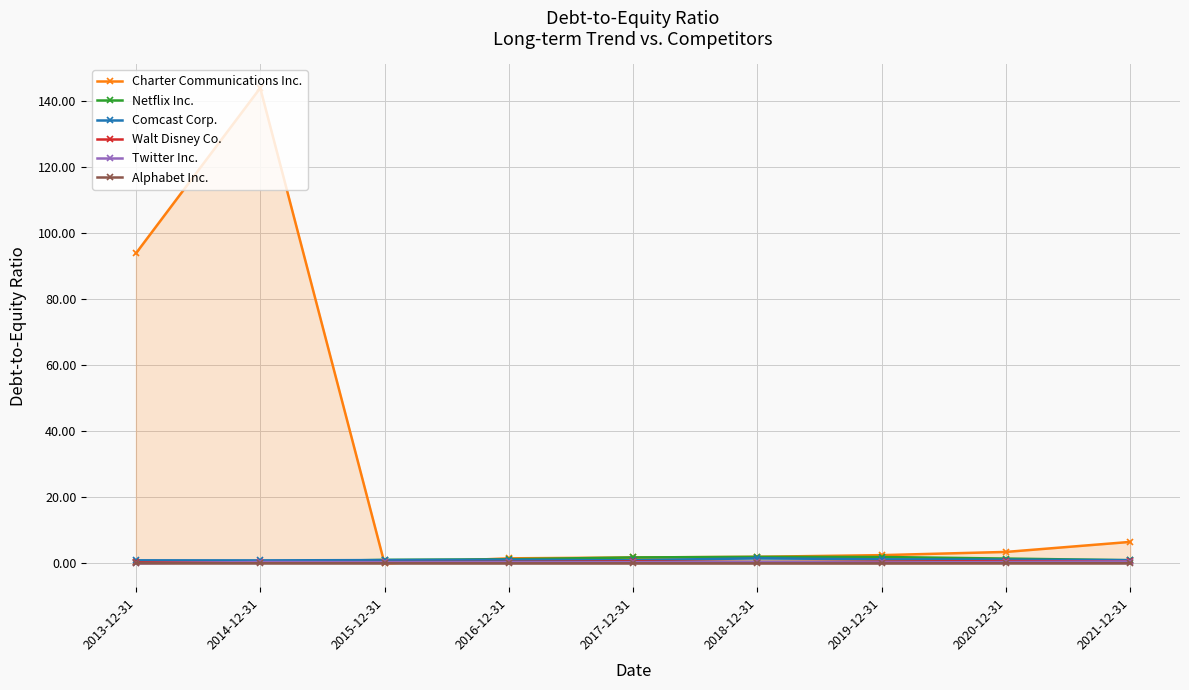

Reading right to left, transcribe all the data shown in this chart.

Charter Communications Inc.: 6.5	3.5	2.5	2.0	1.8	1.5	0.0	144.0	93.9
Netflix Inc.: 1.0	1.5	1.9	2.0	1.8	1.3	1.1	0.5	0.4
Comcast Corp.: 1.0	1.1	1.2	1.6	0.9	1.1	1.0	0.9	0.9
Walt Disney Co.: 0.6	0.7	0.5	0.4	0.6	0.5	0.4	0.3	0.3
Twitter Inc.: 0.6	0.4	0.3	0.4	0.4	0.4	0.4	0.4	0.1
Alphabet Inc.: 0.1	0.1	0.0	0.0	0.0	0.0	0.0	0.1	0.1